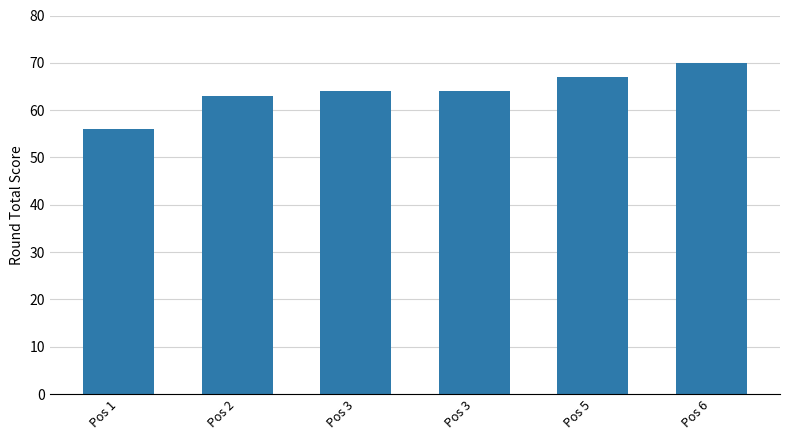

Count the number of data series in this chart.

1